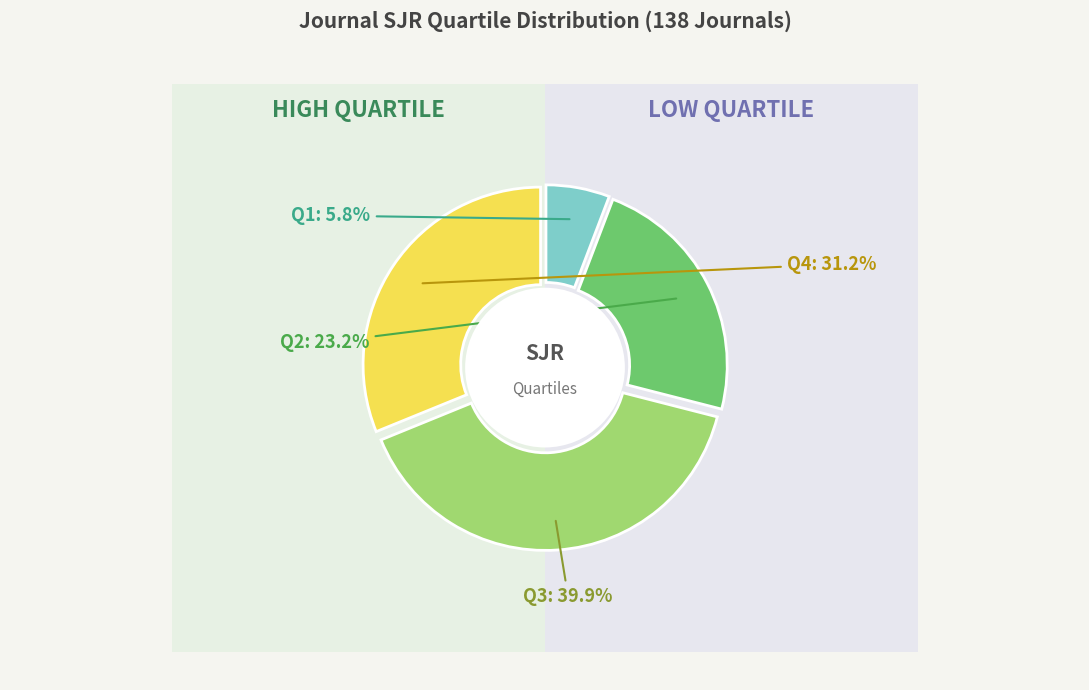

The Q1 slice represents 1% of the pie. True or false?

False